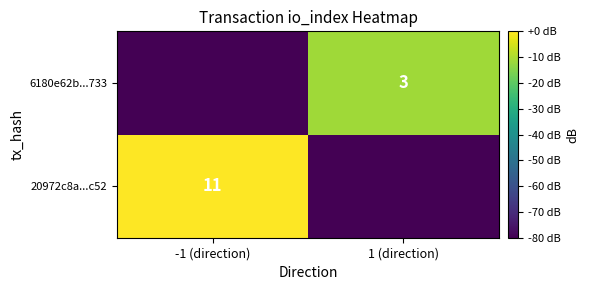

At which category does the chart reach its peak across all series?

-1 (direction)